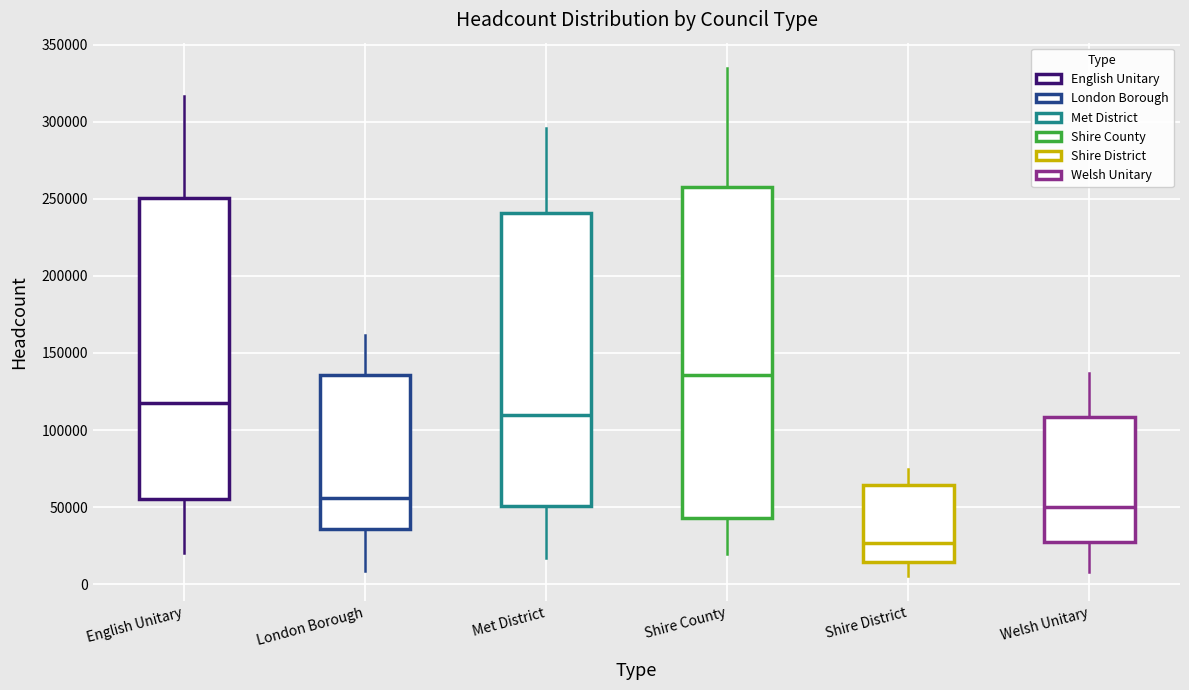

Comparing the boxes themselves (not the whiskers), which one is the tallest?

Shire County